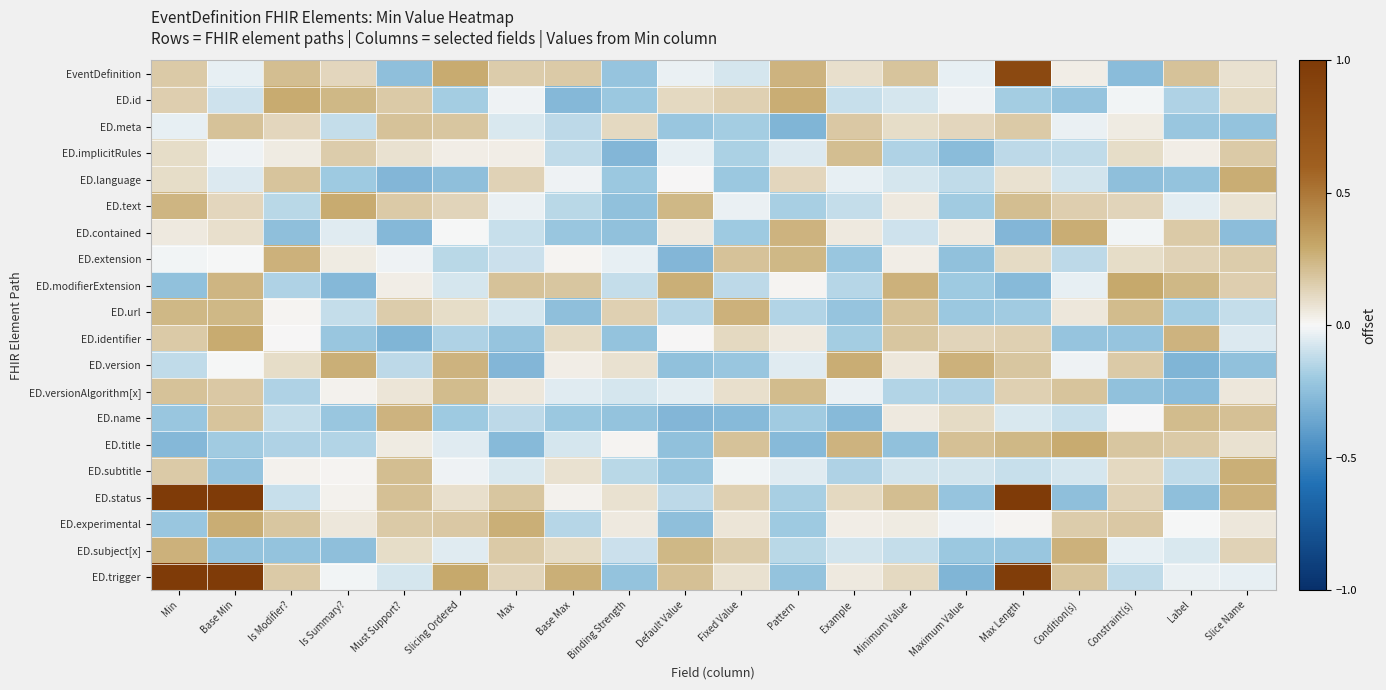

How many data points does each series have?

20